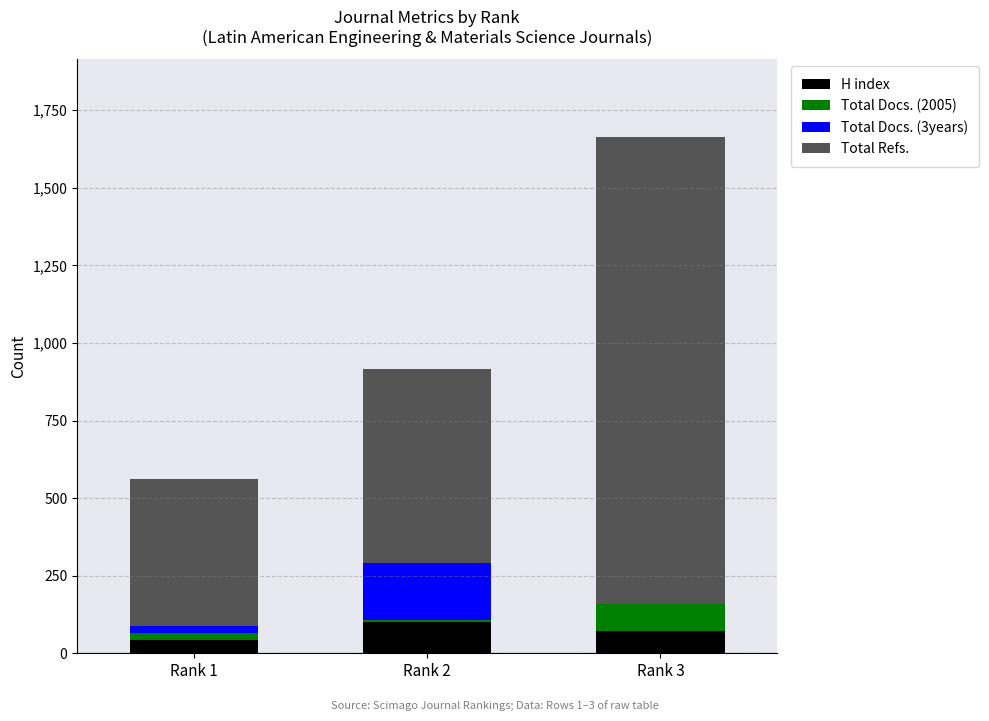

Count the number of categories in the chart.

3